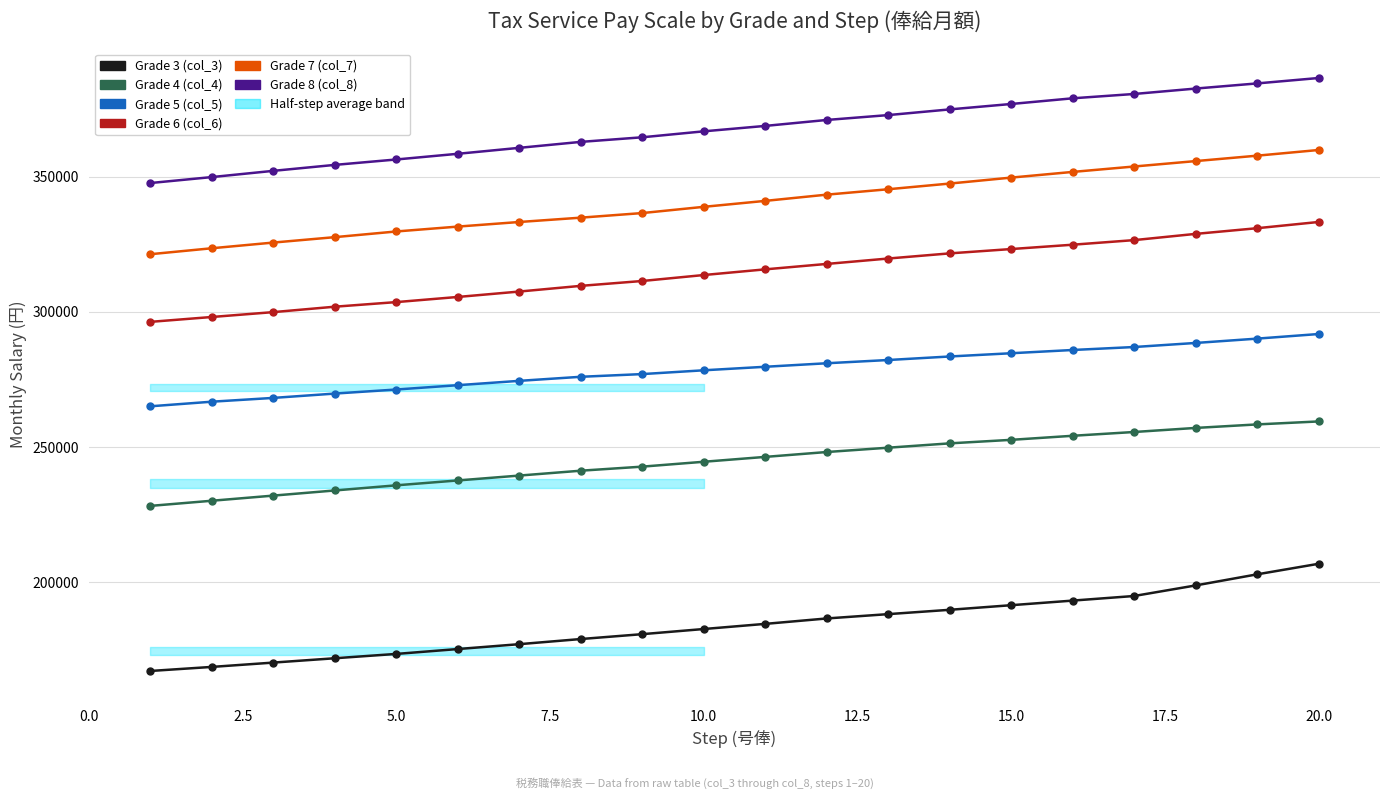

What is the difference between the highest and lowest values at 12.5?

183000